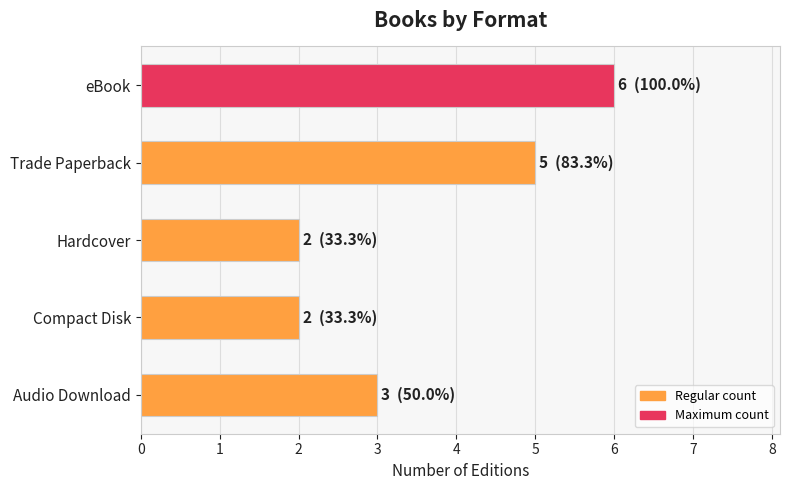

What is the ratio of the value at Compact Disk to the value at Trade Paperback?

0.4